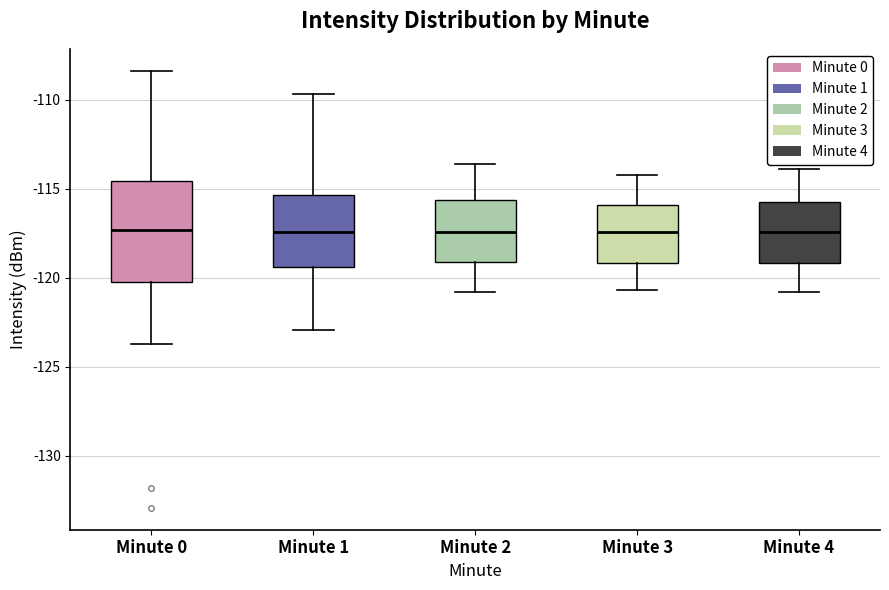

Reading left to right, transcribe this box plot: for each box, give where its median line is, the range the box spans, and where its two whiskers end, as read against the y-axis. The values are not printed on the chart, so give them approximately, as read against the axis.

Minute 0: median -117.5, box -120.0 to -114.5, whiskers -124.0 to -108.5
Minute 1: median -117.5, box -119.5 to -115.5, whiskers -123.0 to -109.5
Minute 2: median -117.5, box -119.0 to -115.5, whiskers -121.0 to -113.5
Minute 3: median -117.5, box -119.0 to -116.0, whiskers -120.5 to -114.0
Minute 4: median -117.5, box -119.0 to -115.5, whiskers -121.0 to -114.0